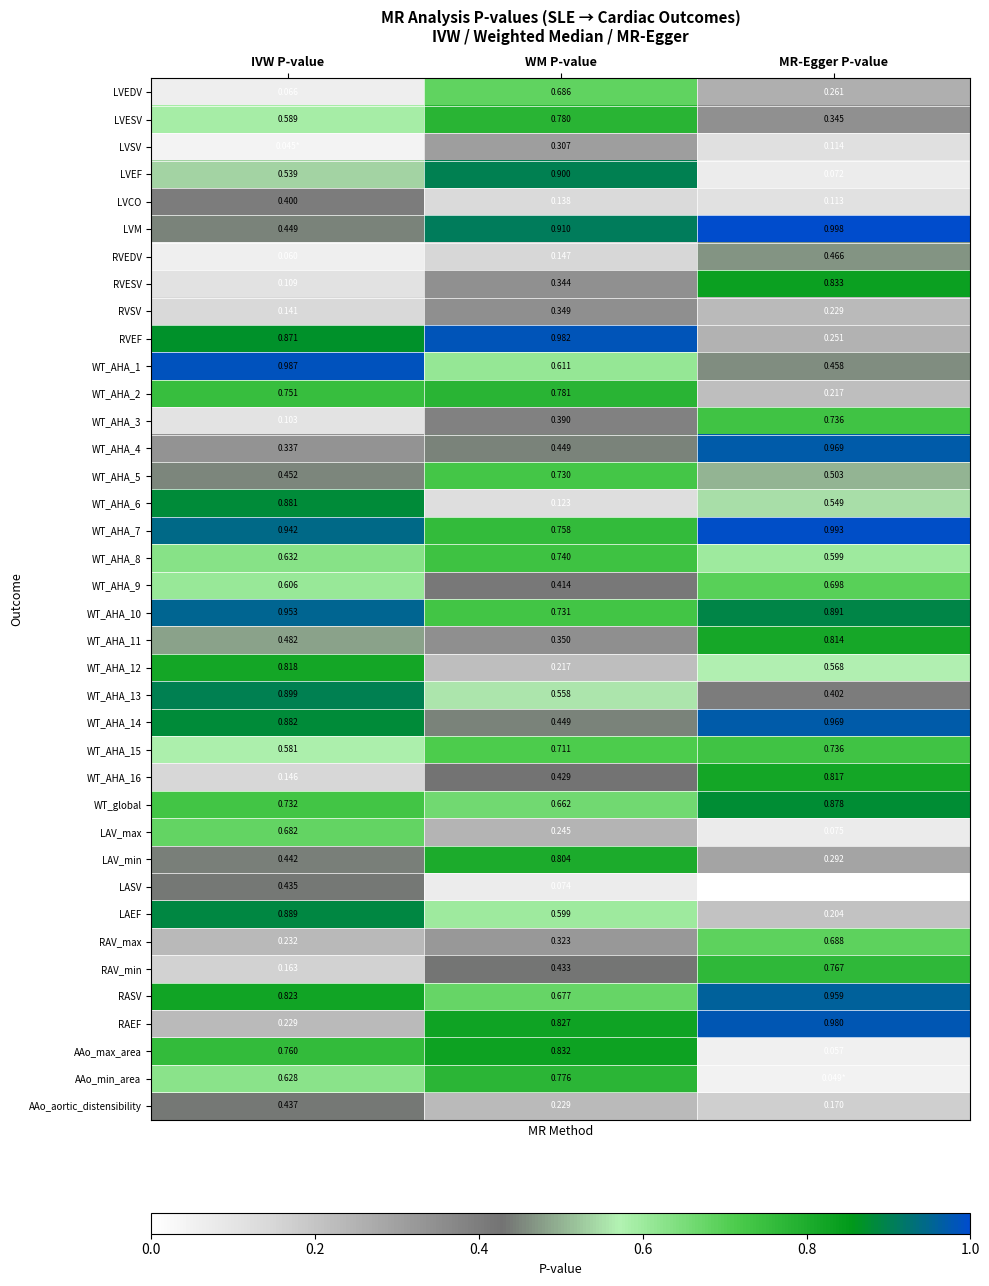

List the labels in order of WT_AHA_7 value, smallest first.

WM P-value, IVW P-value, MR-Egger P-value